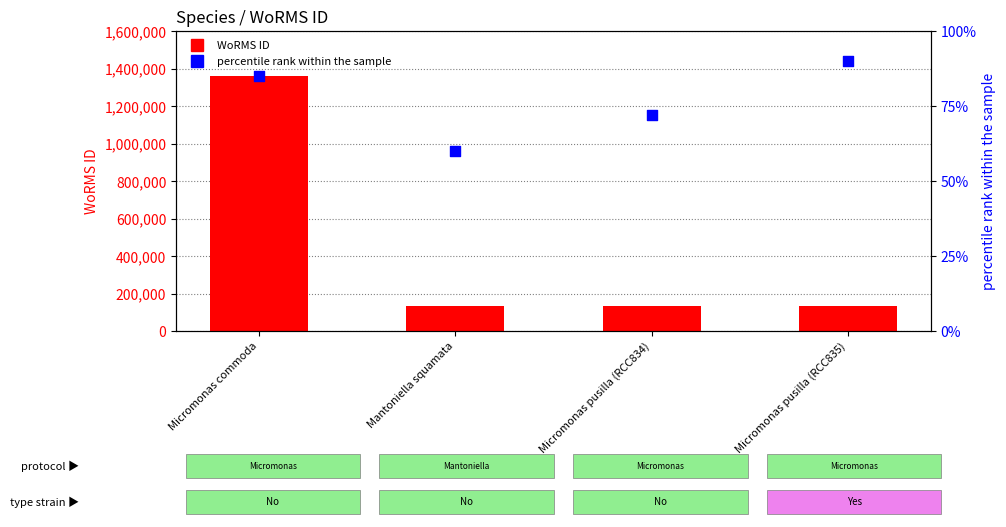

What are all the series names shown in the legend?

WoRMS ID, percentile rank within the sample